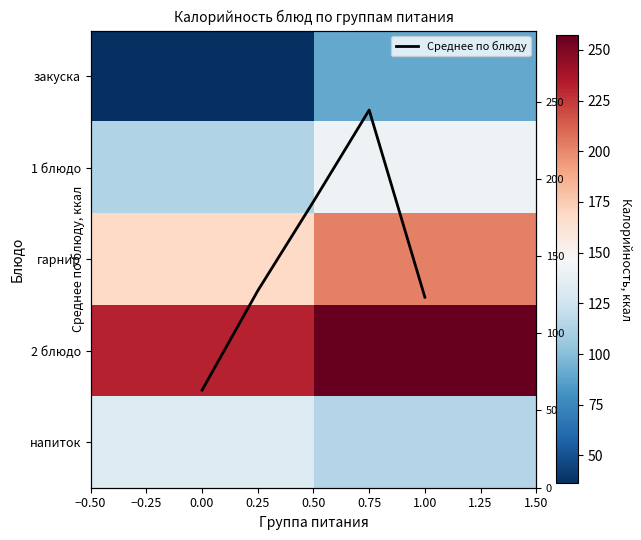

What is the sum of the values at 0.25 and 0.75?

372.1